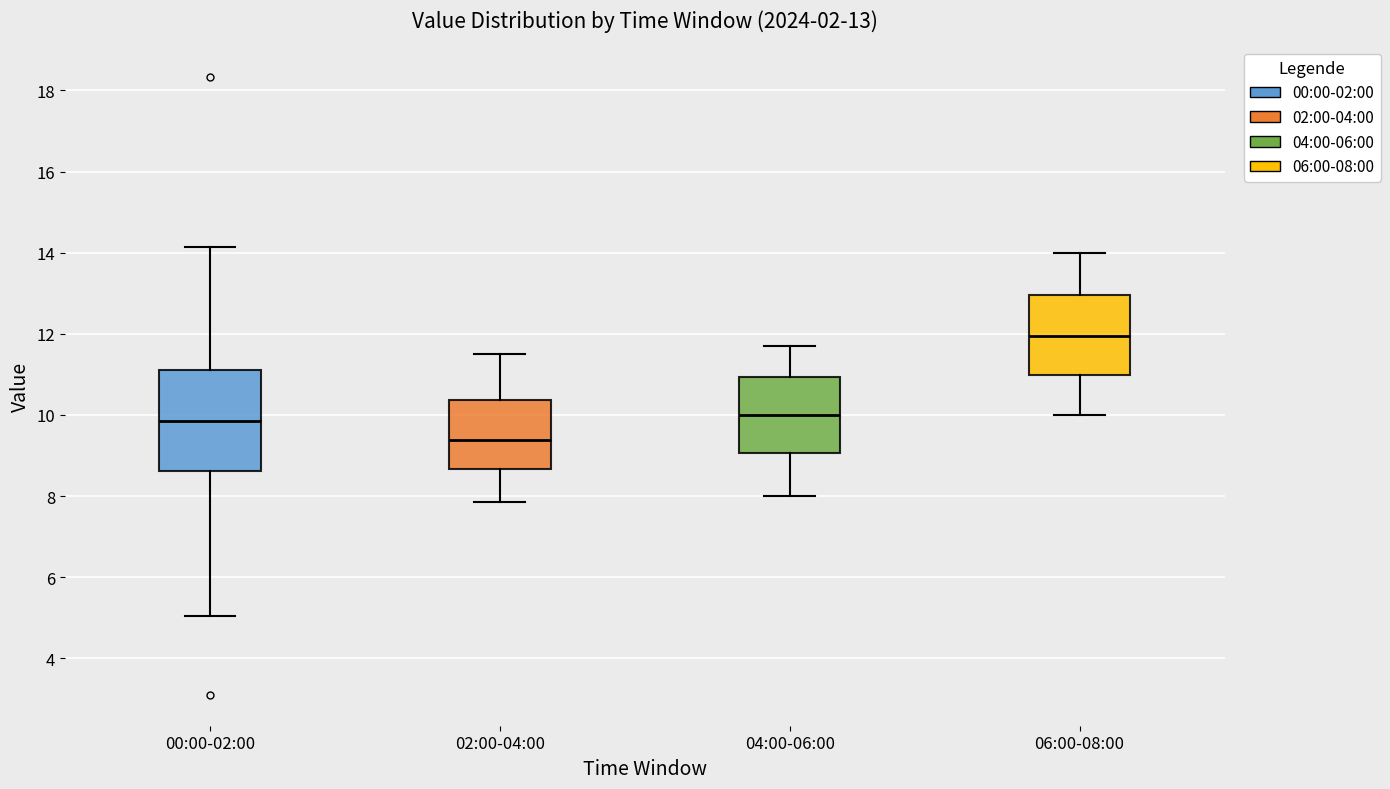

Which box's median line is the lowest?

02:00-04:00